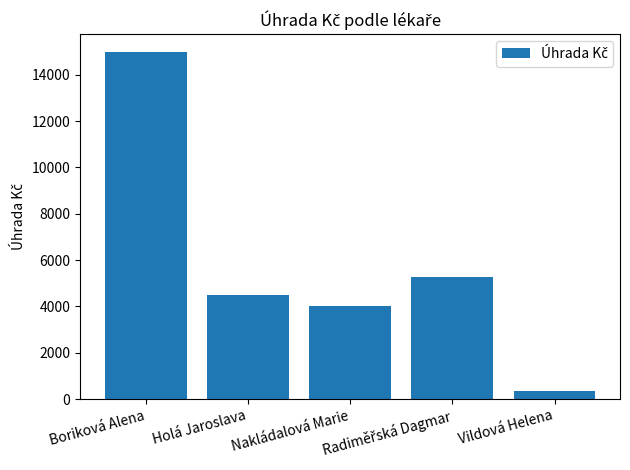

How many bars are there in total?

5